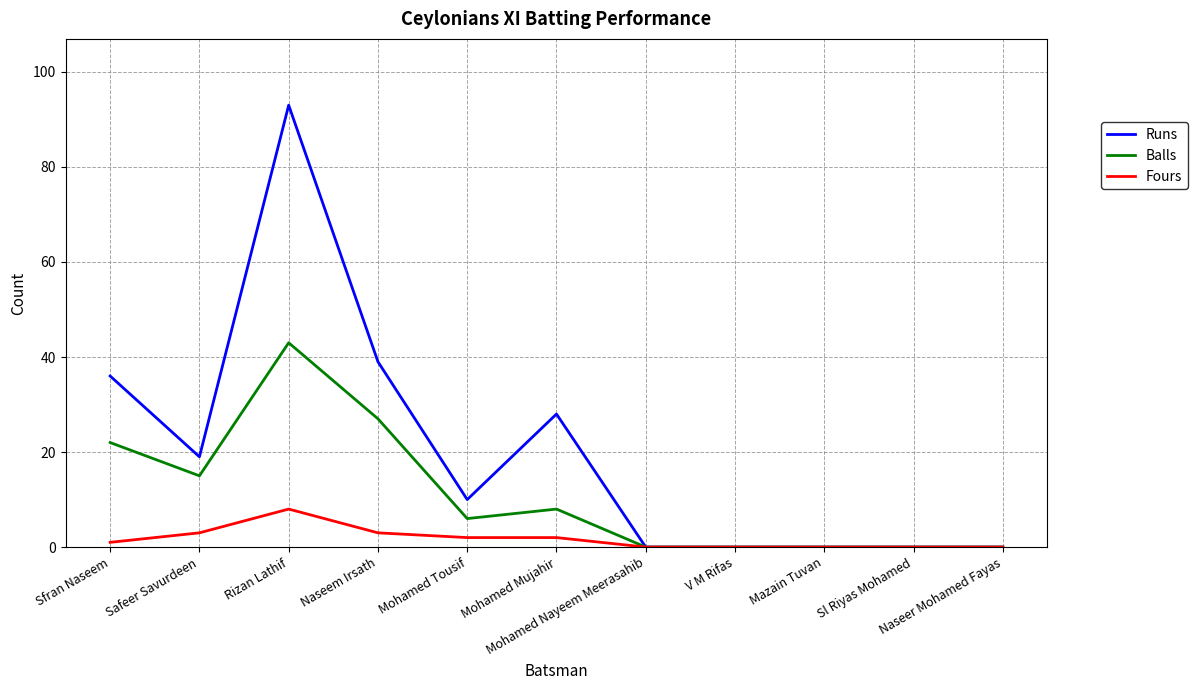

Reading left to right, transcribe all the data shown in this chart.

Runs: 36	19	93	39	10	28	0	0	0	0	0
Balls: 22	15	43	27	6	8	0	0	0	0	0
Fours: 1	3	8	3	2	2	0	0	0	0	0